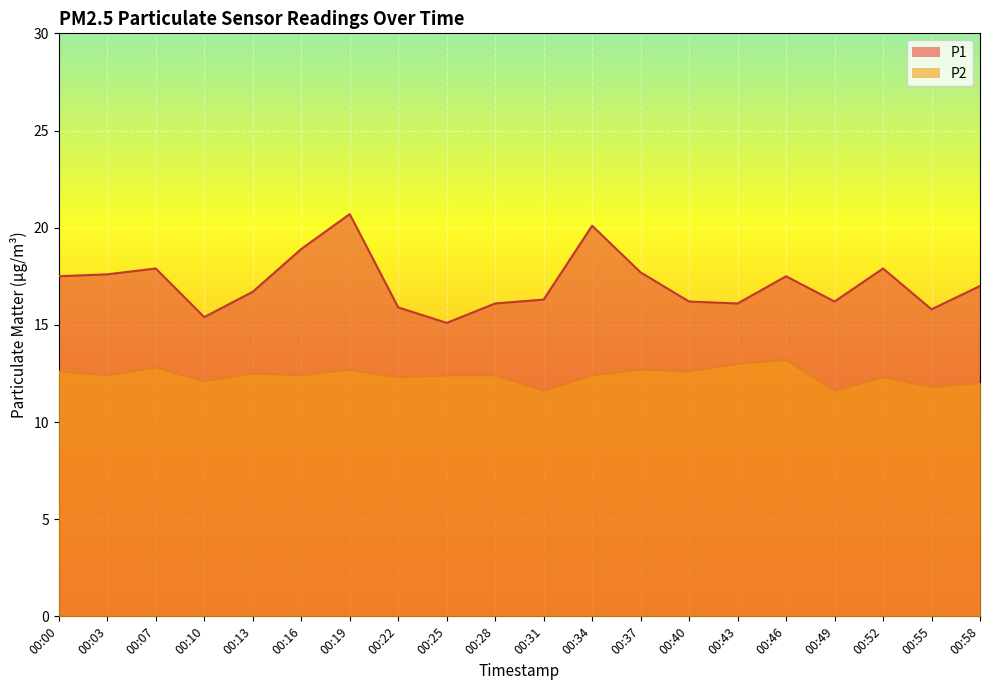

In P1, how many points are lower than both neighbors (excluding endpoints)?

5